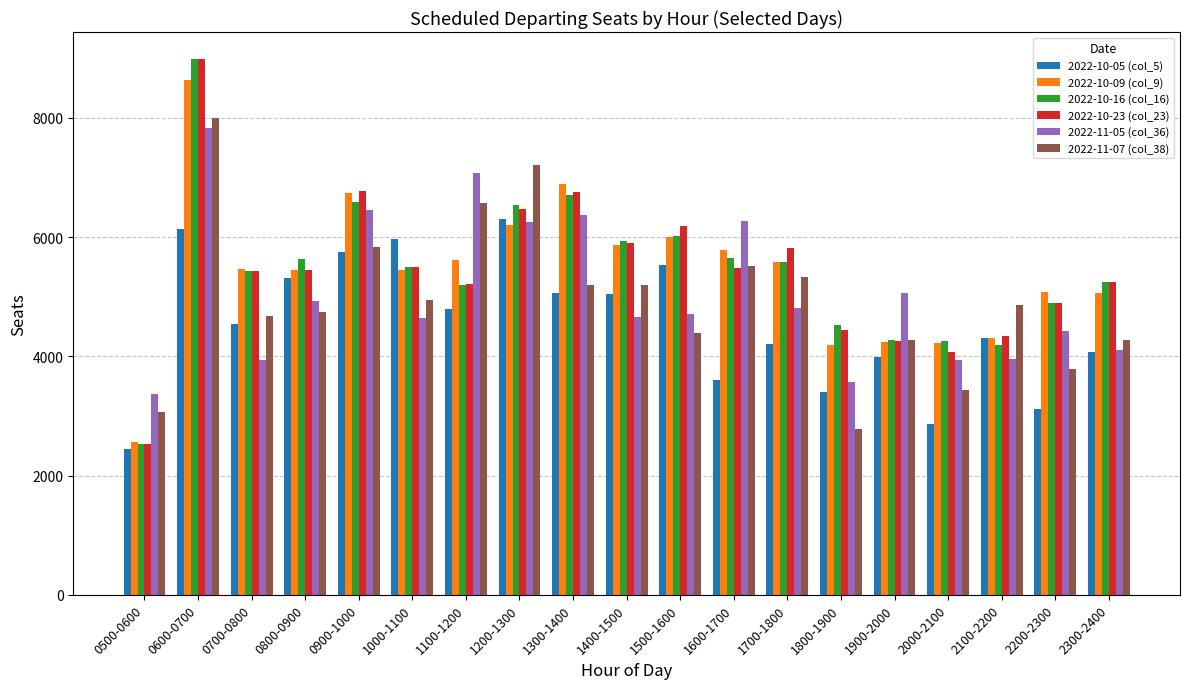

What is the difference between the highest and lowest values at 1300-1400?

1836